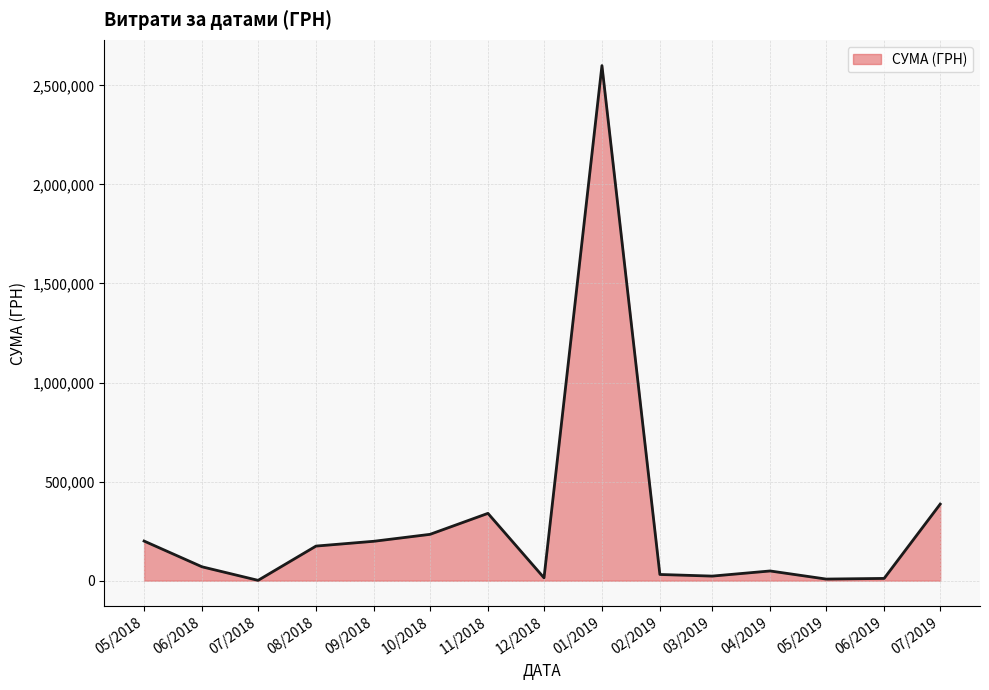

Is it true that the value at 05/2018 is 107571.1?

False